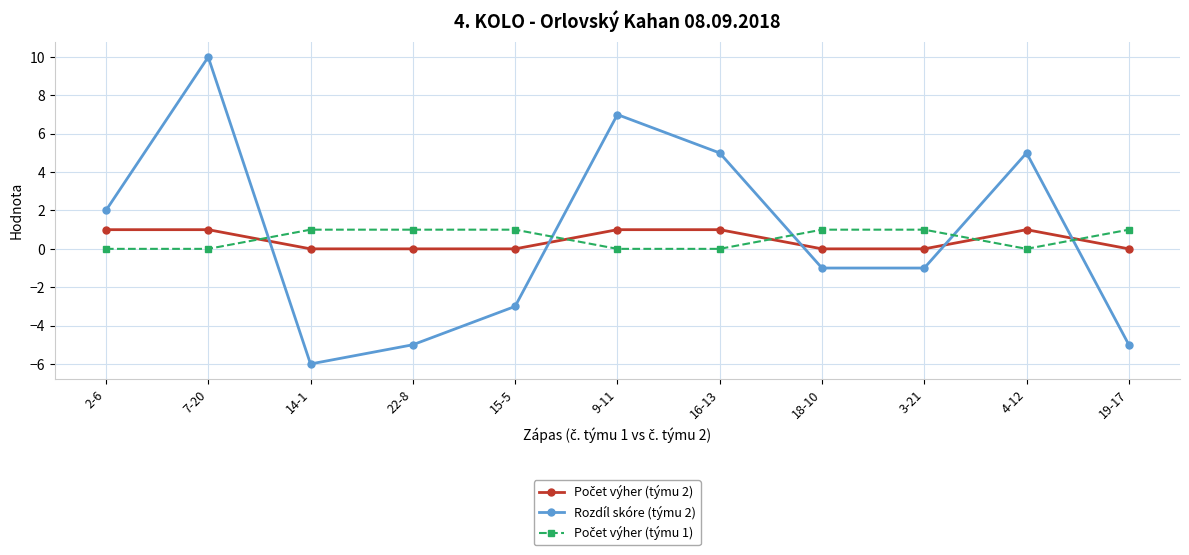

What position from the right is 18-10?

4